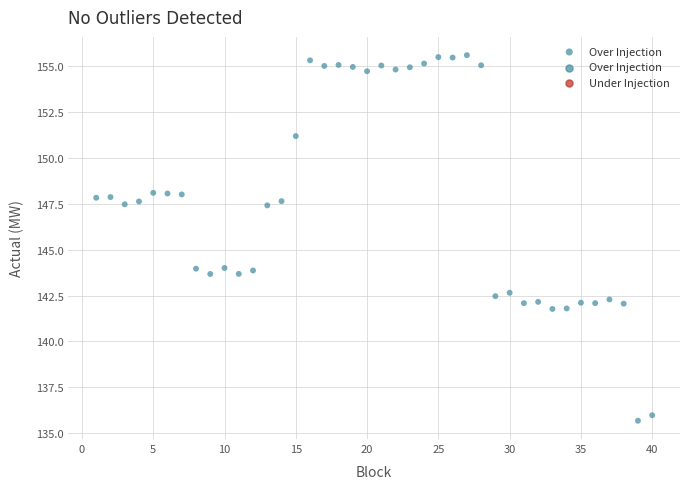

What is the range of Y values (max minus min)?

19.9